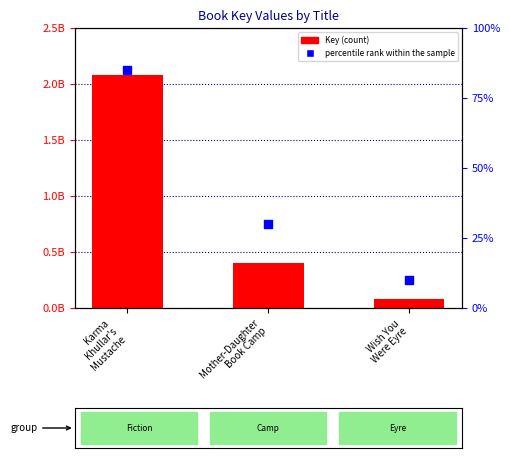

Which series reaches the maximum Y coordinate?

Key